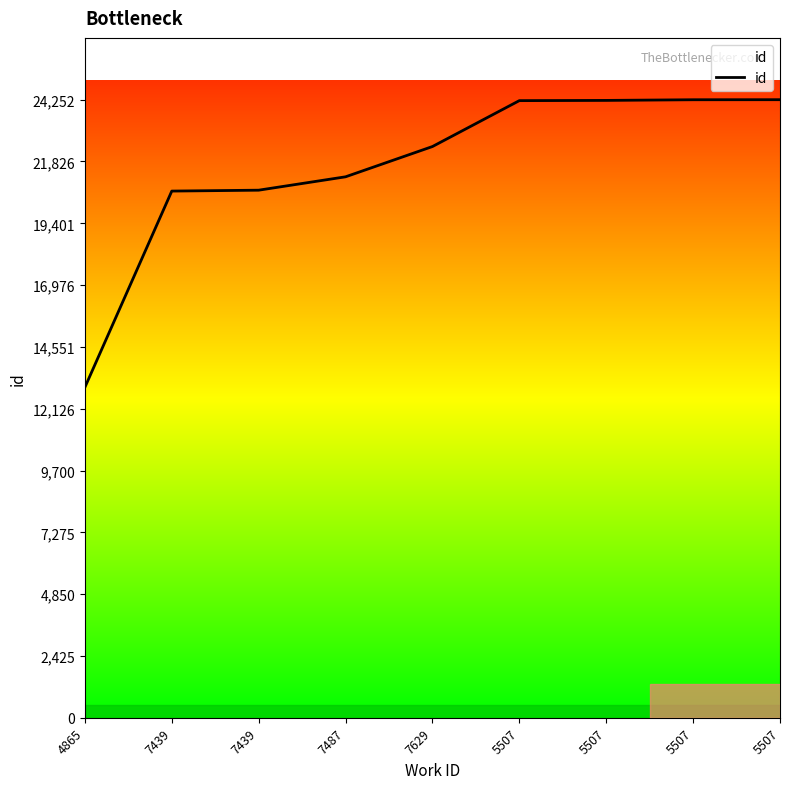

How many distinct data groups are displayed?

1